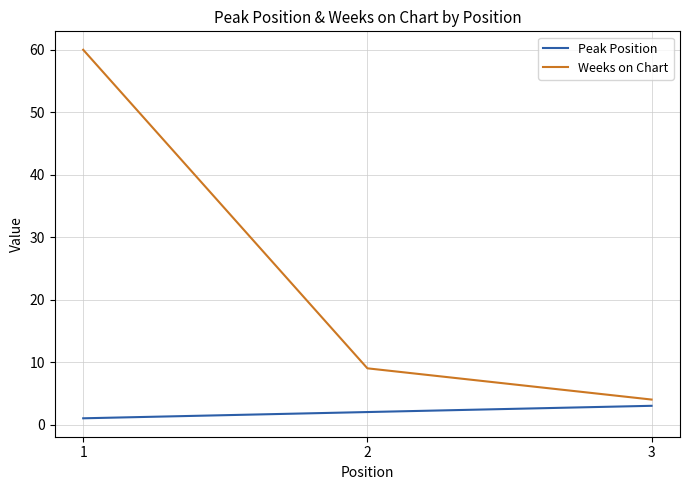

How many series are shown in this chart?

2